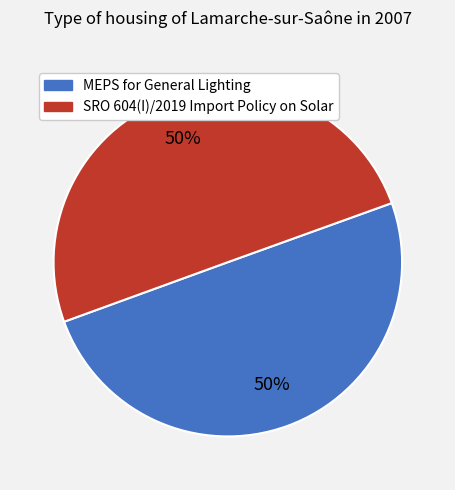

To the nearest percent, what is the average slice percentage?

50%